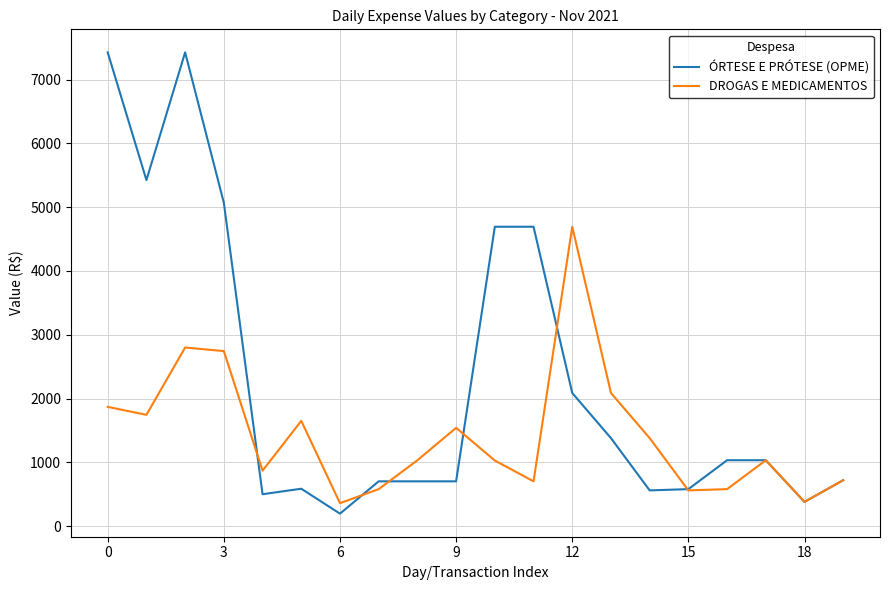

Which series has the widest spread of values?

ÓRTESE E PRÓTESE (OPME)